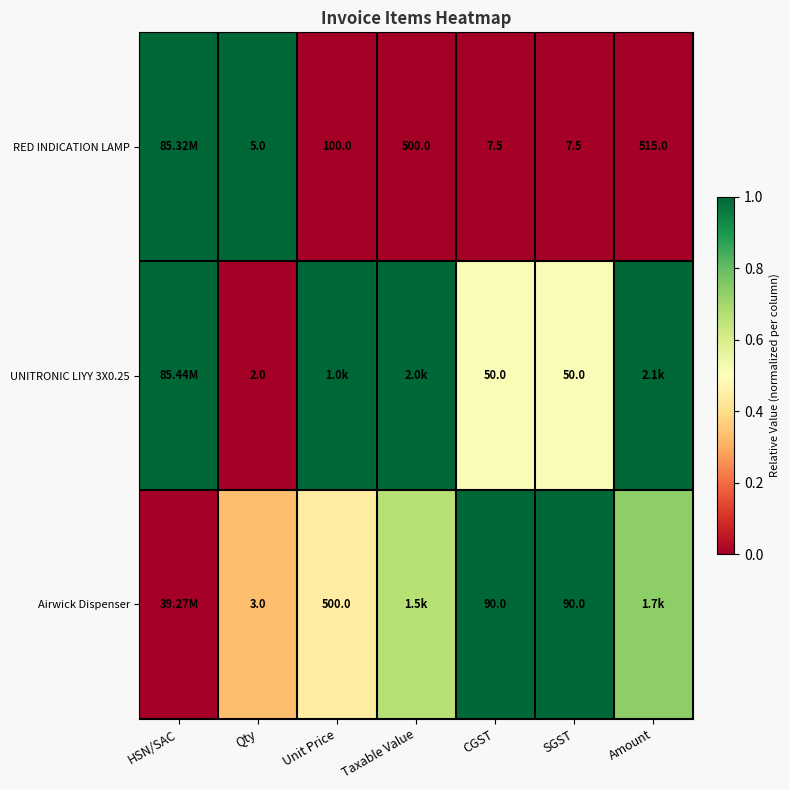

Is the value of RED INDICATION LAMP at Qty greater than the value of Airwick Dispenser at Unit Price?

No